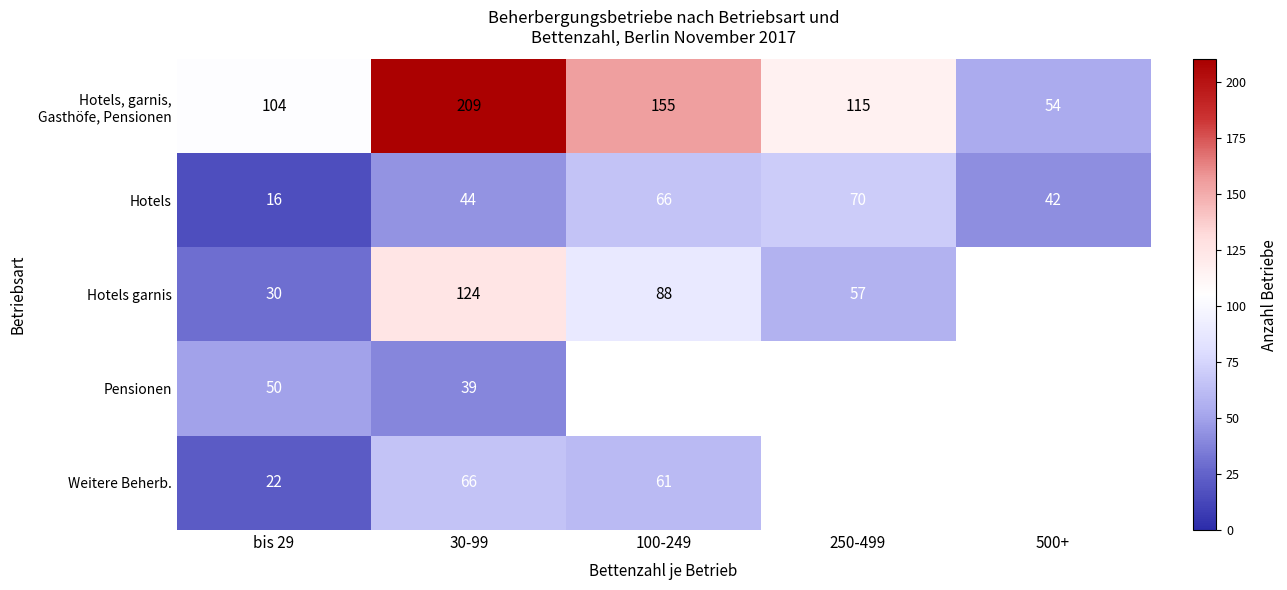

What is the spread (max minus min) of values at 30-99?

170